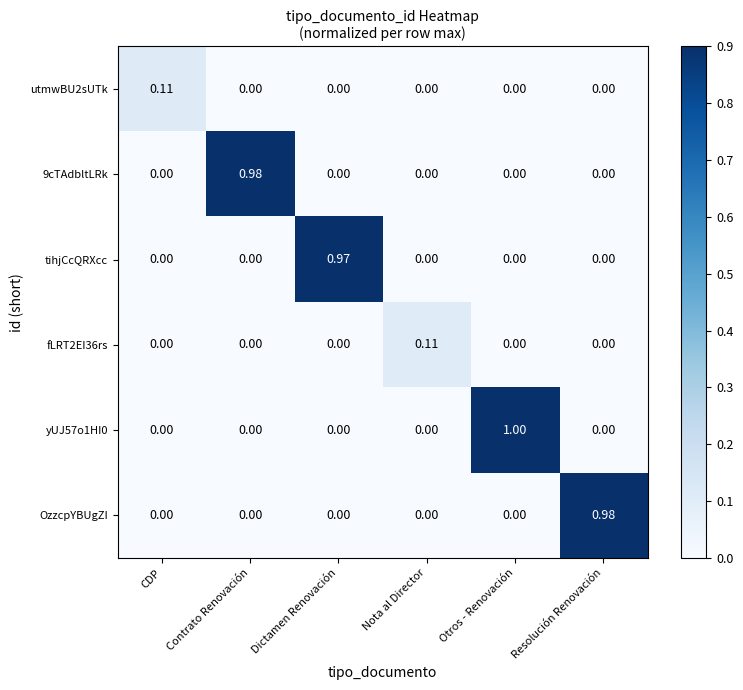

At which category is the sum across all series the highest?

Otros - Renovación